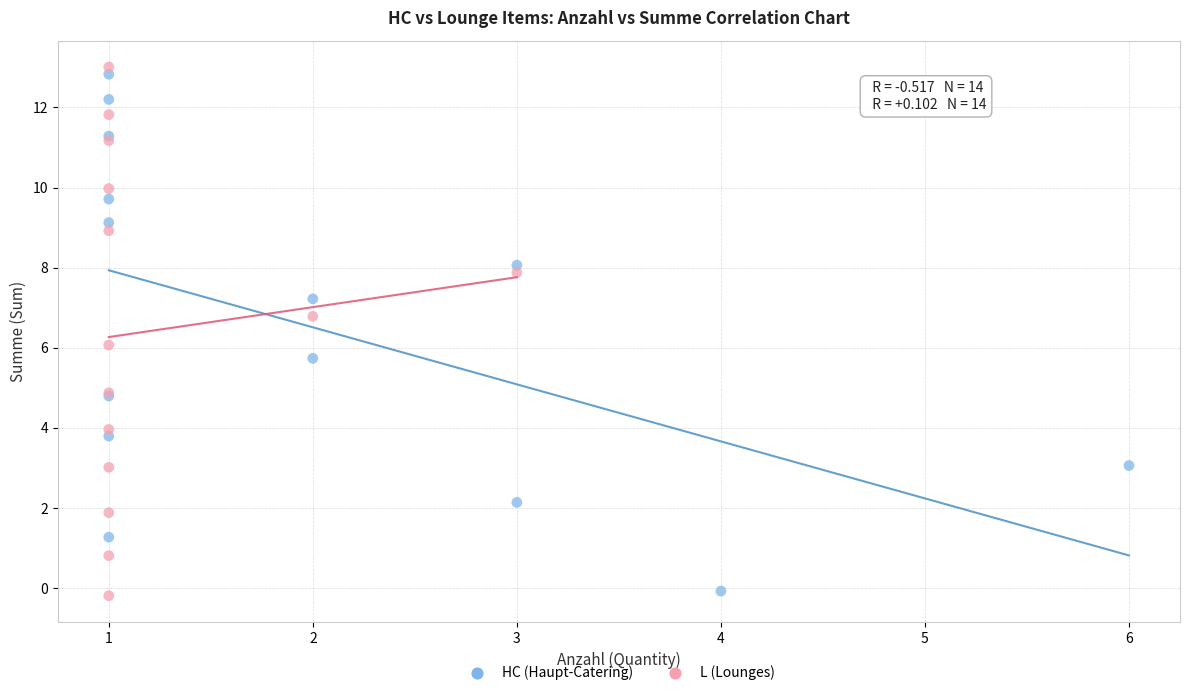

Which series has the widest spread of Y values?

L (Lounges)